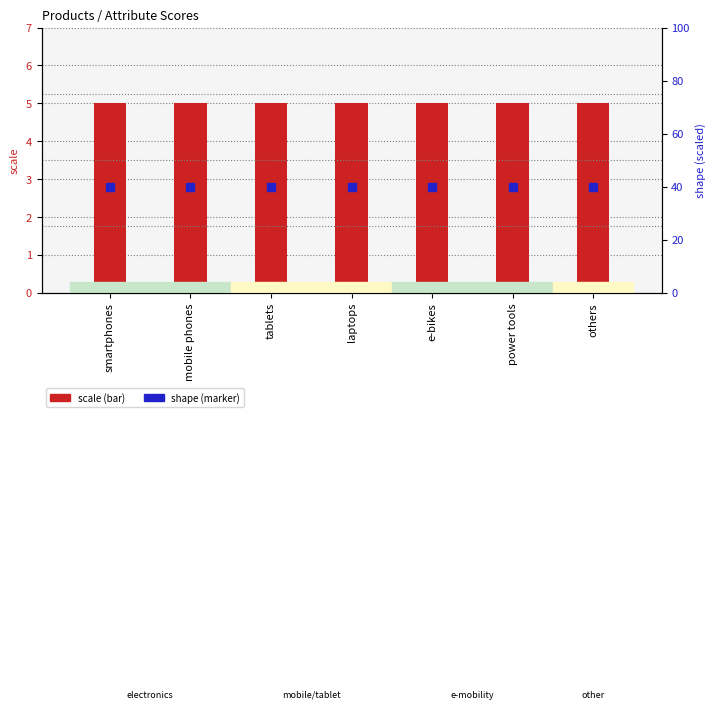

Which series has the largest total across all categories?

shape